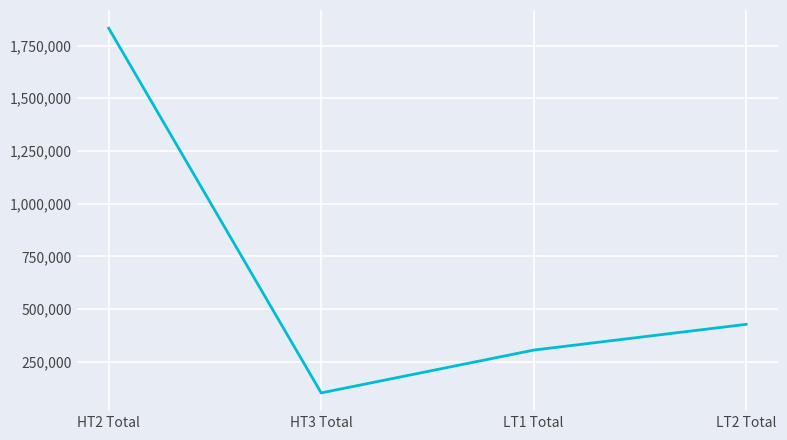

Where is the data nearest to the value 967321?

LT2 Total